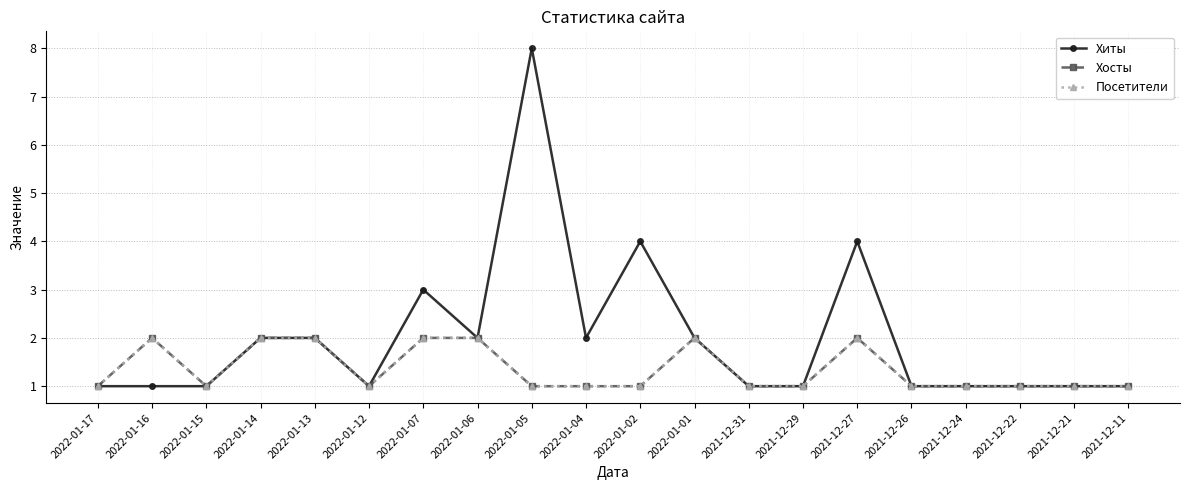

What is the maximum value for Хосты?

2